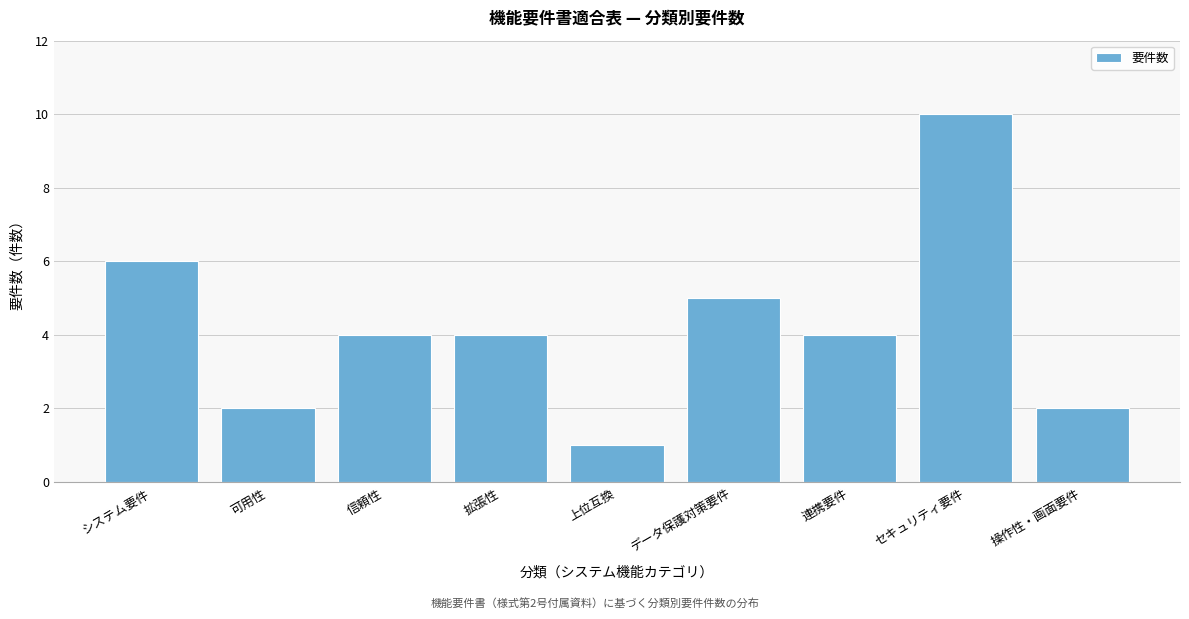

Reading right to left, what are all the values shown in this chart?

操作性・画面要件=2	セキュリティ要件=10	連携要件=4	データ保護対策要件=5	上位互換=1	拡張性=4	信頼性=4	可用性=2	システム要件=6